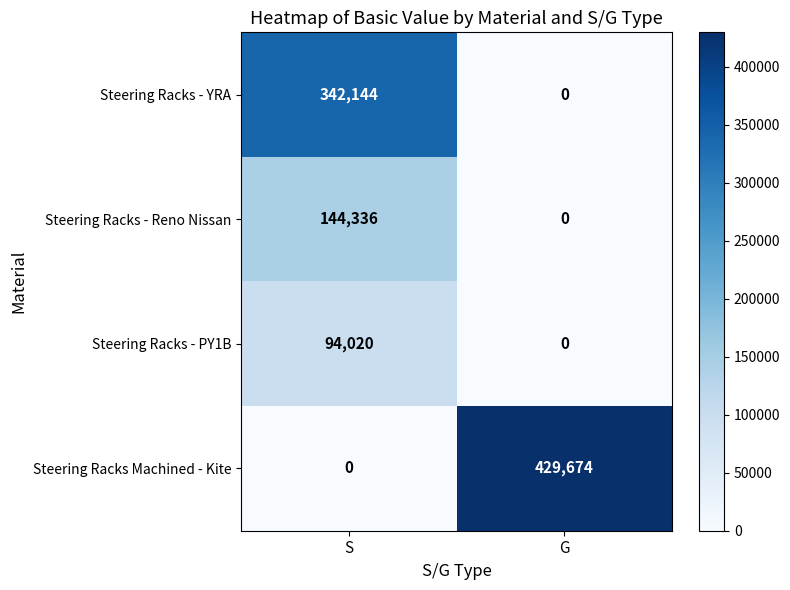

Which label corresponds to the largest value in the chart?

G